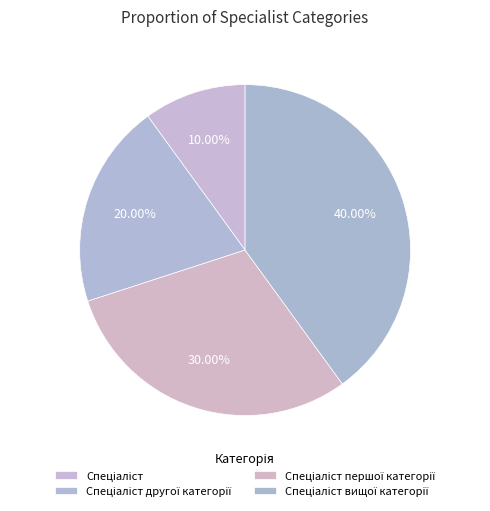

What portion of the pie excludes Спеціаліст першої категорії?

70.0%